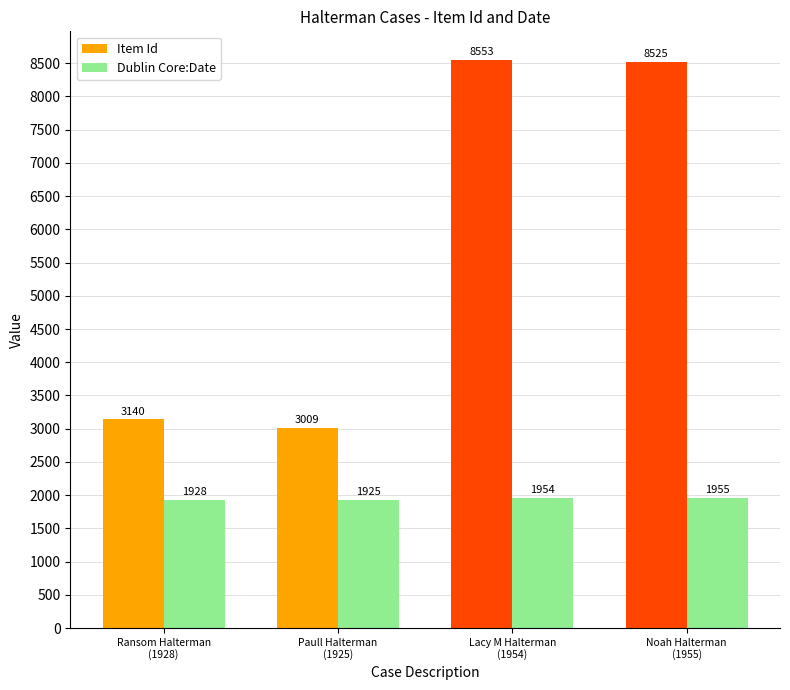

What position from the left is Lacy M Halterman
(1954)?

3